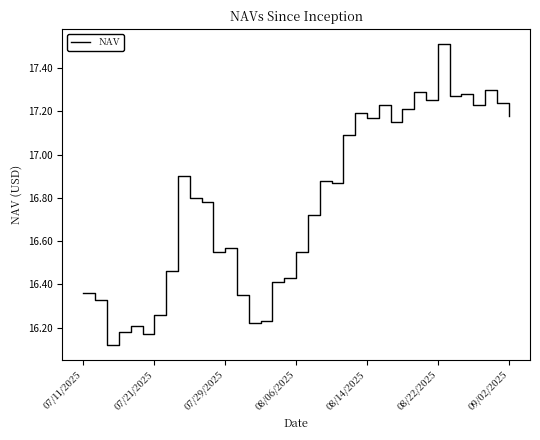

What is the difference between the maximum and minimum values?

1.4